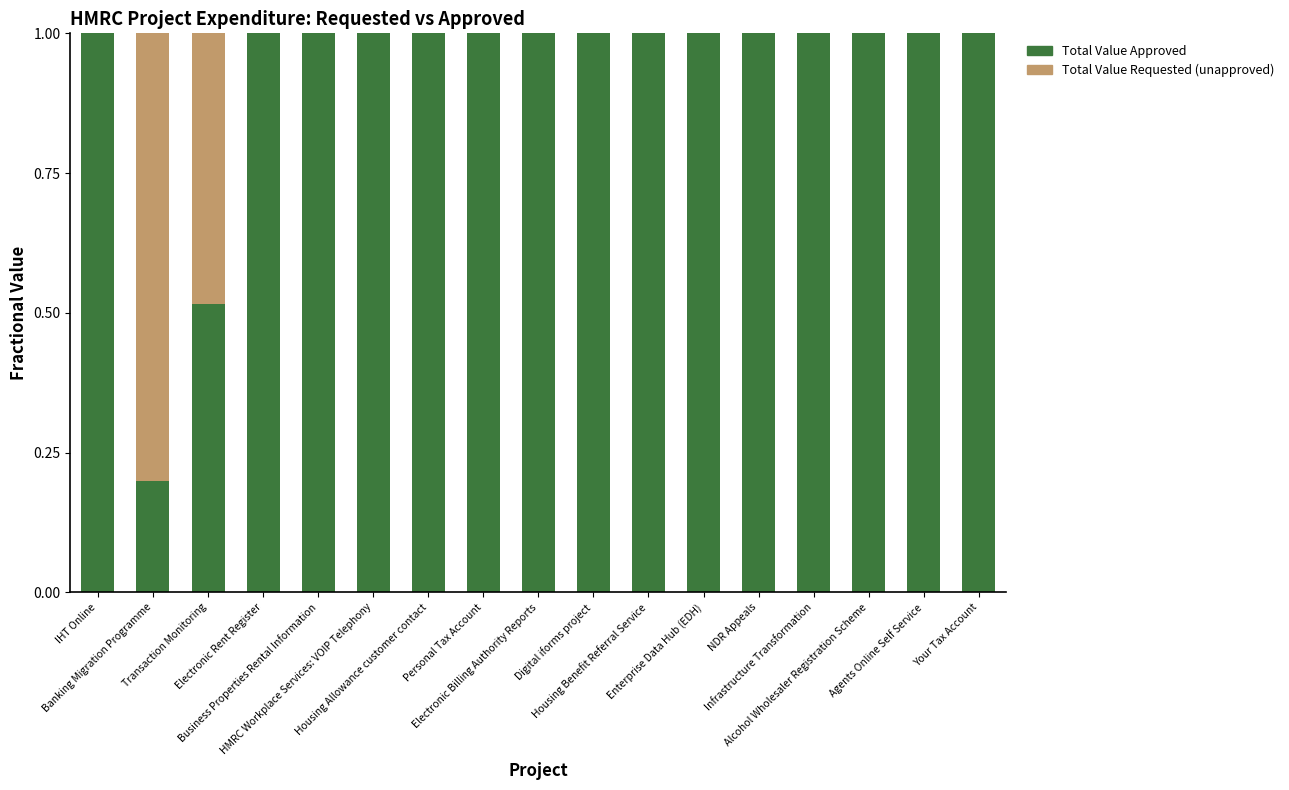

How many data points does each series have?

17